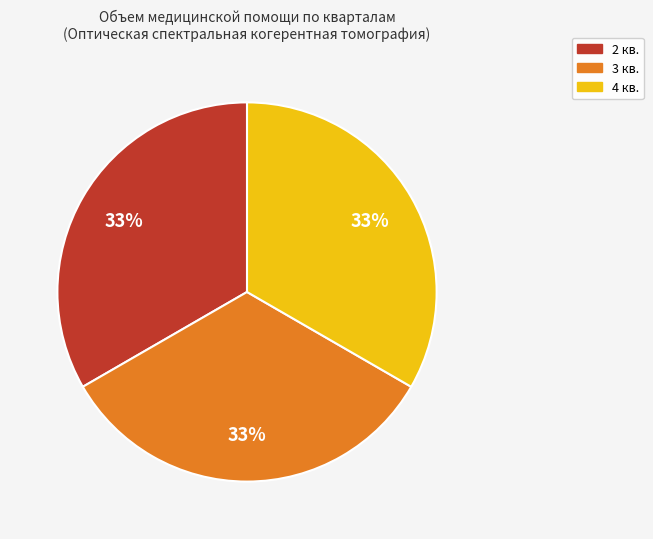

To the nearest percent, what is the average slice percentage?

33%